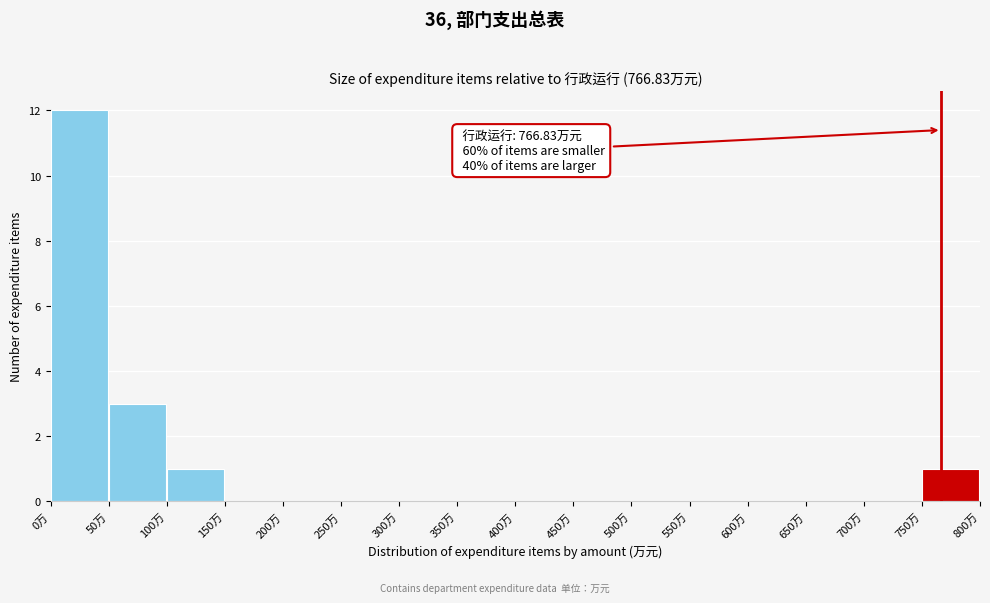

Which range on the x-axis has the tallest bar?

0 to 50